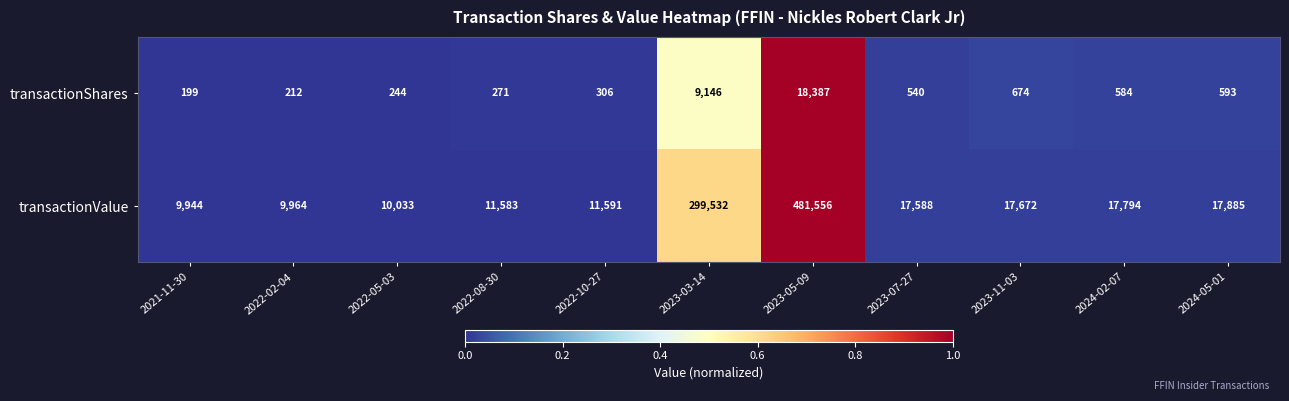

At which category is the sum across all series the highest?

2023-05-09